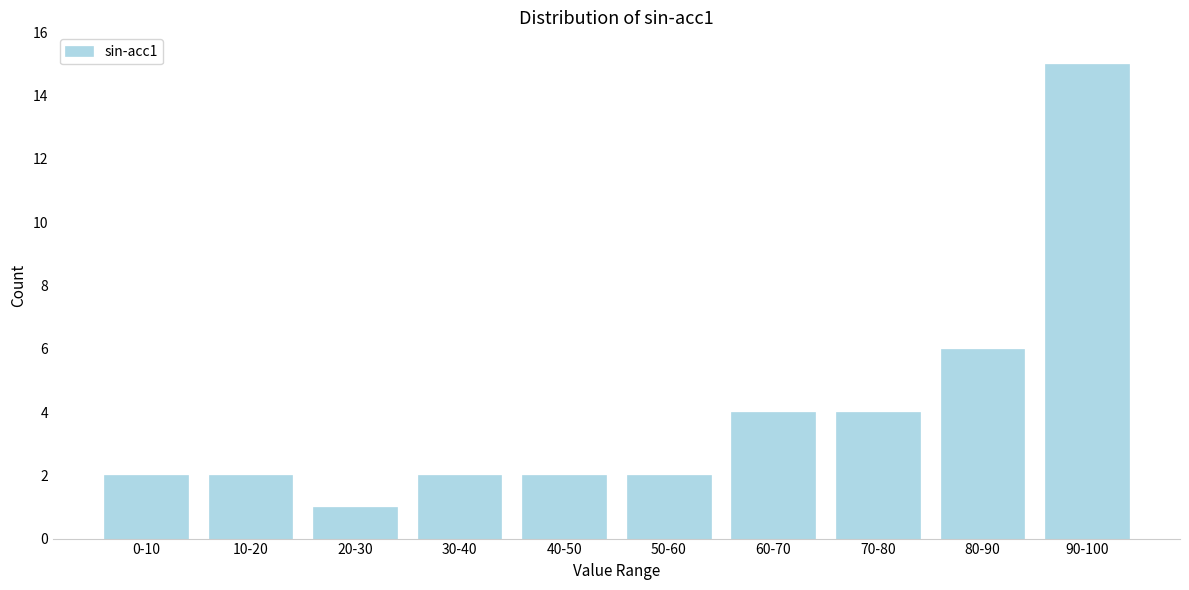

Reading left to right, transcribe all the data shown in this chart.

0-10=2	10-20=2	20-30=1	30-40=2	40-50=2	50-60=2	60-70=4	70-80=4	80-90=6	90-100=15